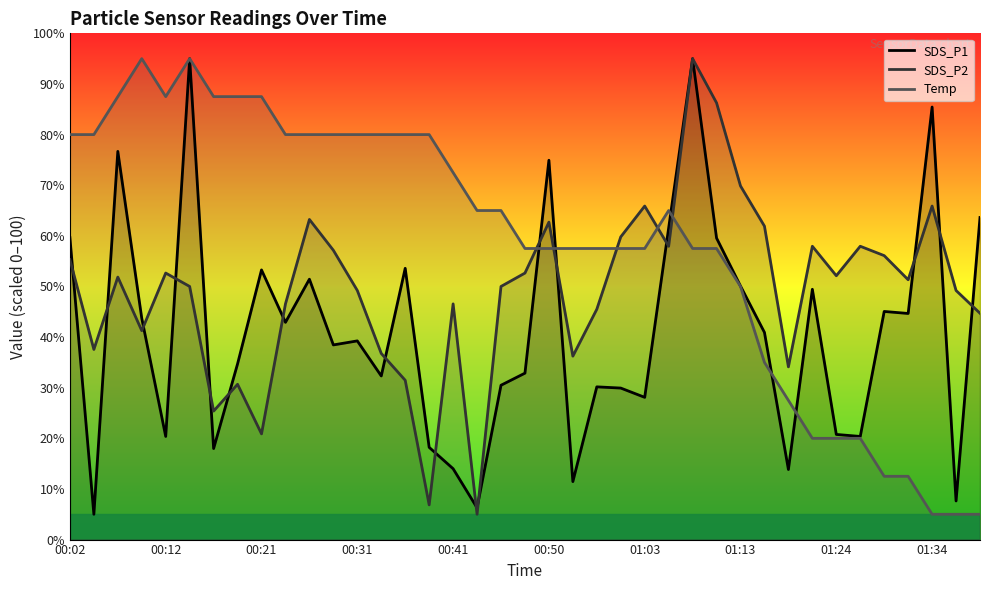

The value of SDS_P1 at 00:02 is 102.5. True or false?

False